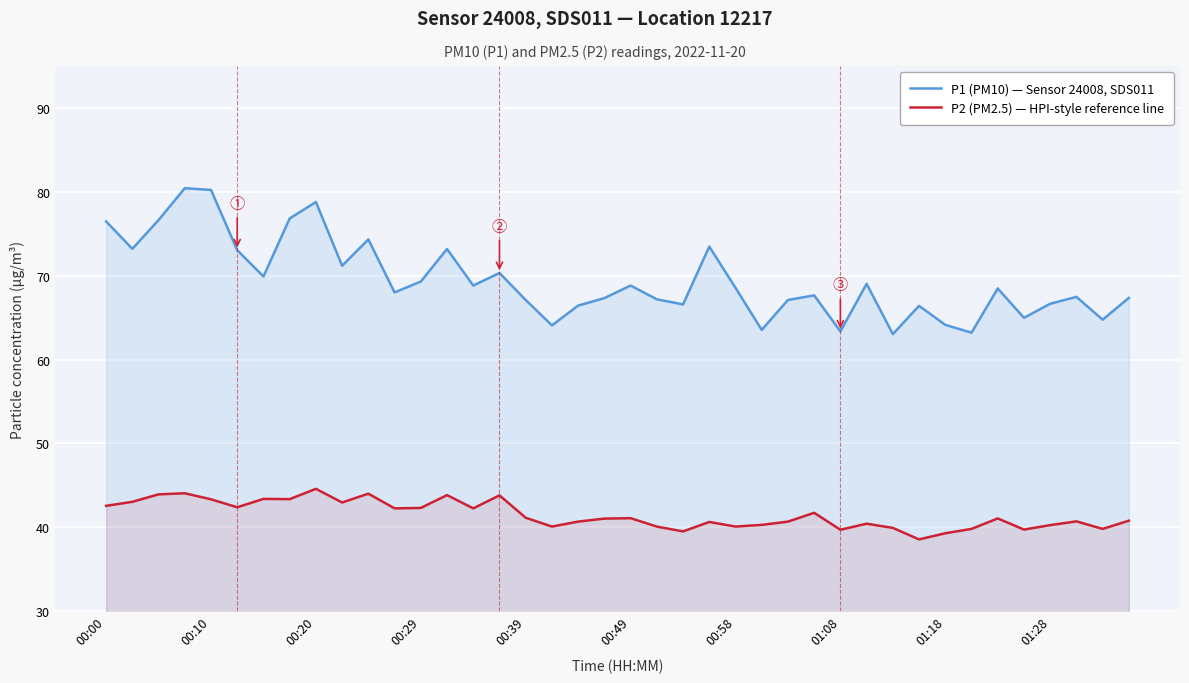

Which series has the largest total across all categories?

P1 (PM10) — Sensor 24008, SDS011